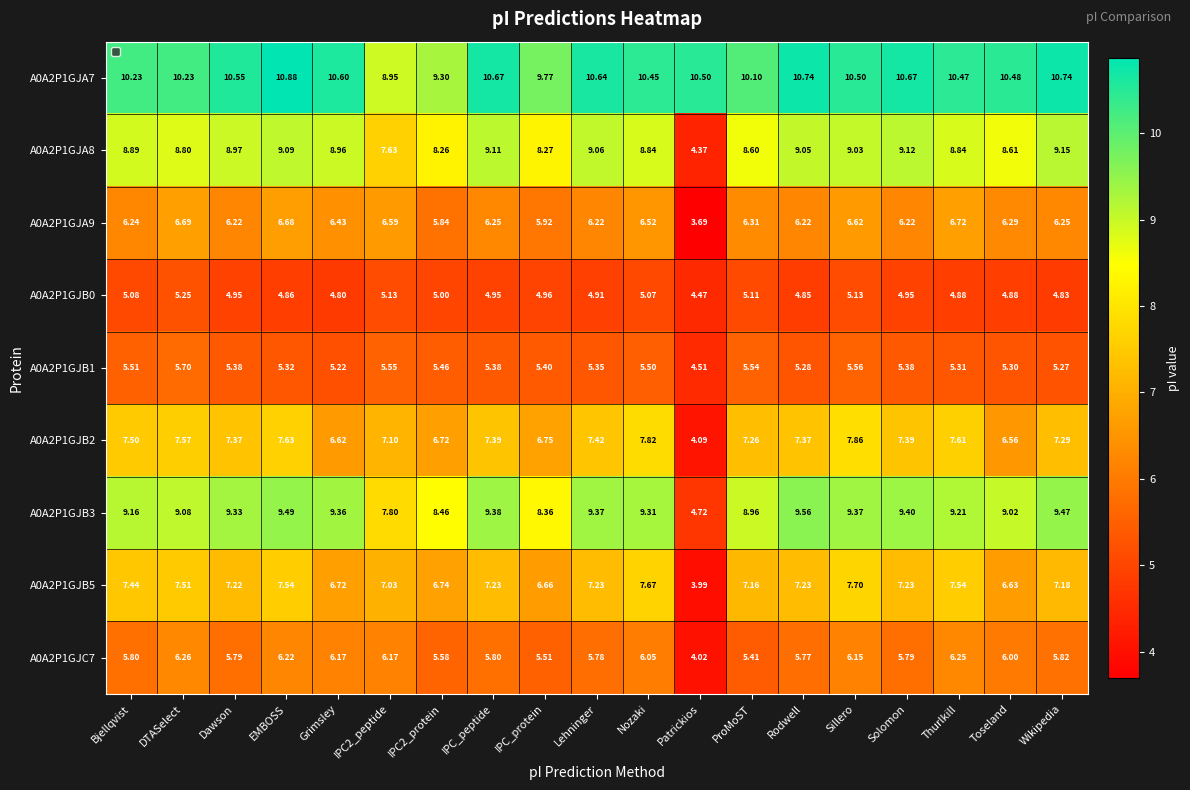

What is the sum of all A0A2P1GJA8 values?

162.7